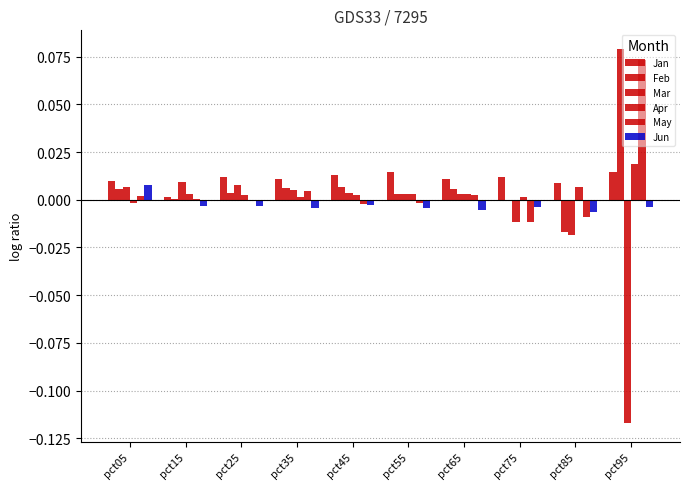

What is the minimum value shown in the chart?

-0.1